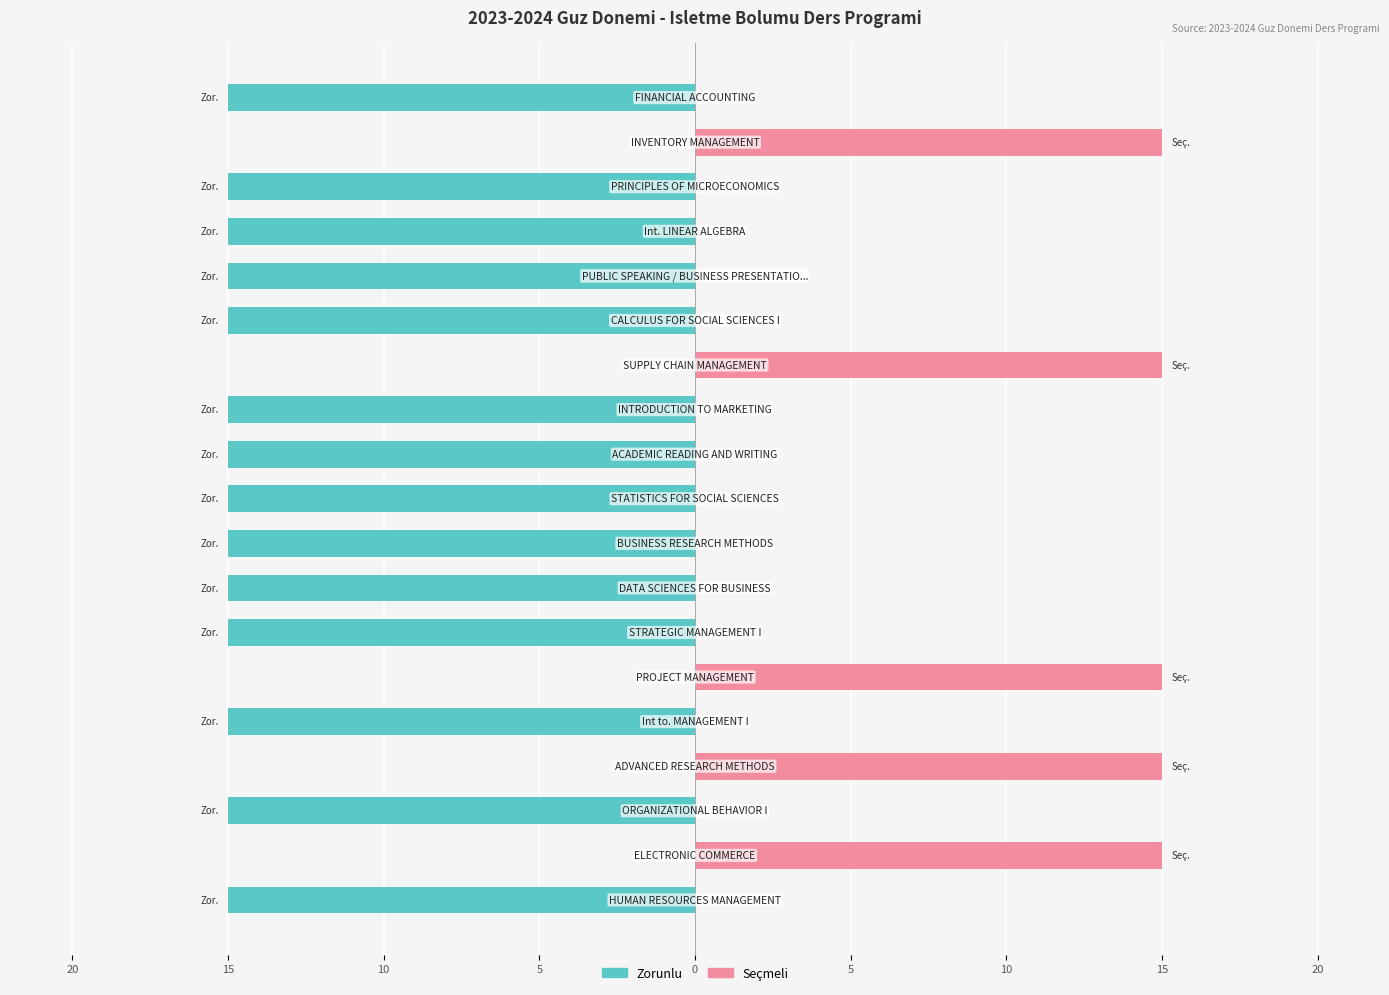

Are the bars horizontal?

Yes